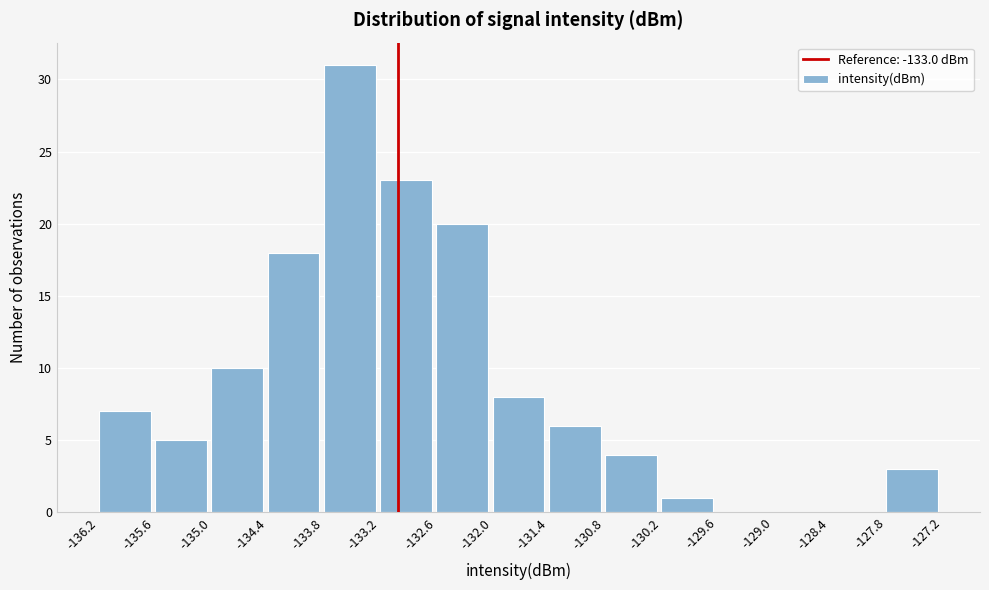

Reading left to right, transcribe this chart: for each bar, give the range it covers on the x-axis and its height. The values are not printed on the chart, so give them approximately, as read against the axis.

-136.2 to -135.6: 7
-135.6 to -135.0: 5
-135.0 to -134.4: 10
-134.4 to -133.8: 18
-133.8 to -133.2: 31
-133.2 to -132.6: 23
-132.6 to -132.0: 20
-132.0 to -131.4: 8
-131.4 to -130.8: 6
-130.8 to -130.2: 4
-130.2 to -129.6: 1
-129.6 to -129.0: 0
-129.0 to -128.4: 0
-128.4 to -127.8: 0
-127.8 to -127.2: 3